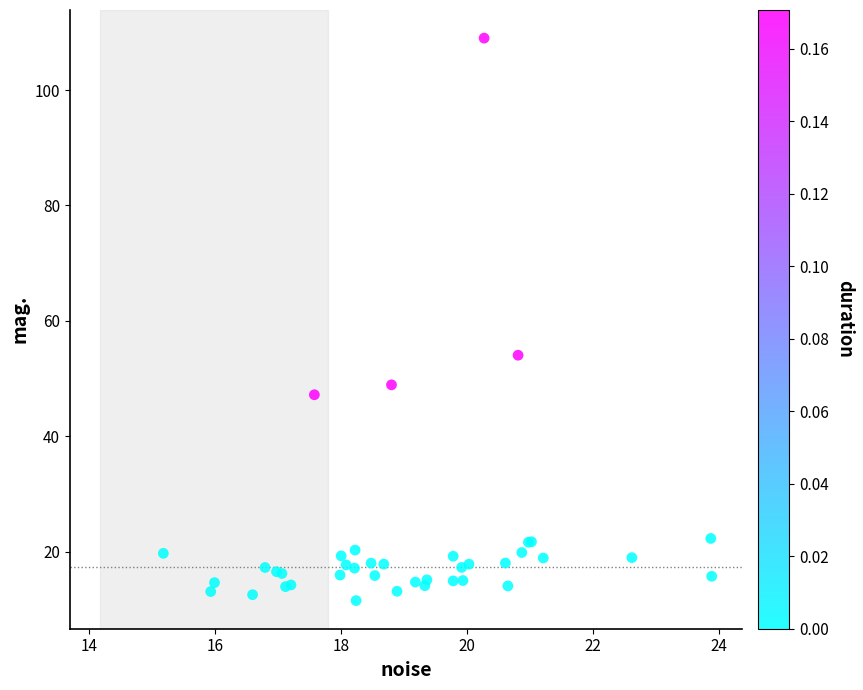

What Y value in the scatter plot is closest to 60?

54.1